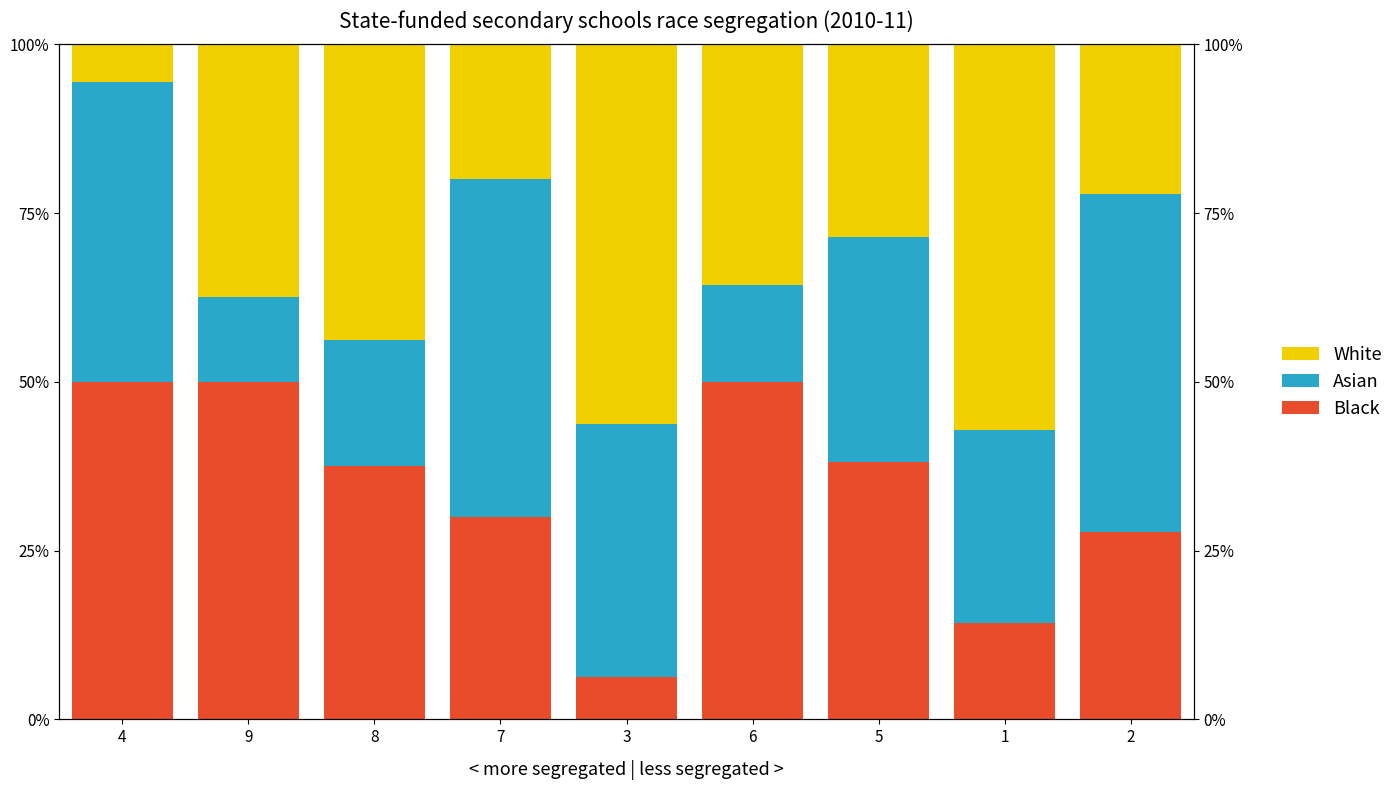

The value of White at 7 is 20.0. True or false?

True